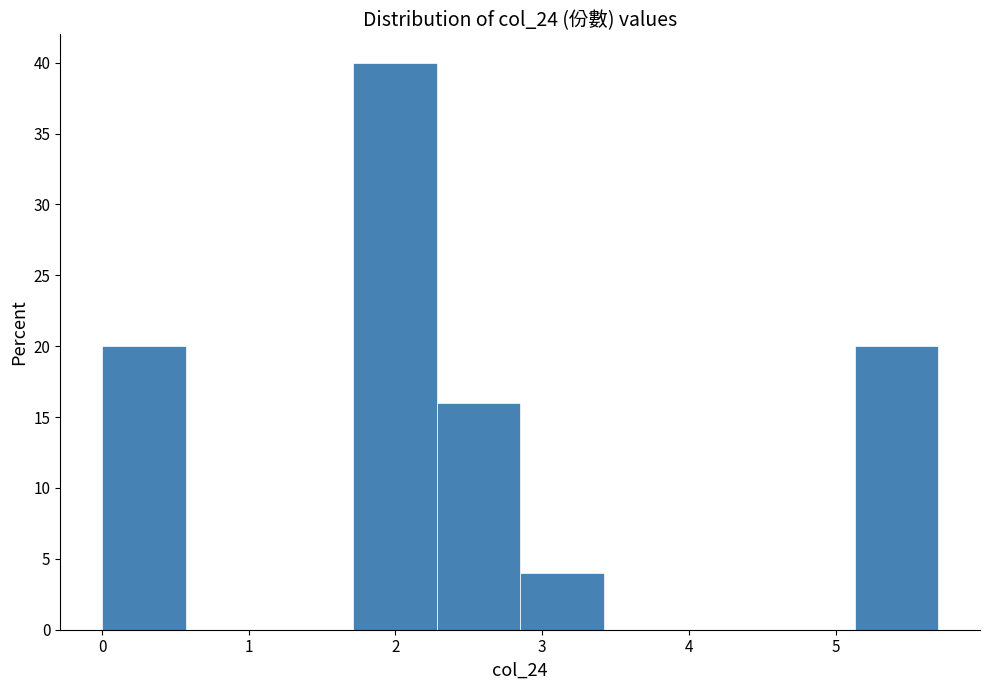

Reading left to right, list every bar in this chart as the range it spans on the x-axis followed by its height. Neither the bar edges nor the heights are printed on the chart, so give them approximately, as read against the axes.

0.00 to 0.57: 20
0.57 to 1.14: 0
1.14 to 1.71: 0
1.71 to 2.28: 40
2.28 to 2.85: 16
2.85 to 3.42: 4
3.42 to 3.99: 0
3.99 to 4.56: 0
4.56 to 5.13: 0
5.13 to 5.70: 20